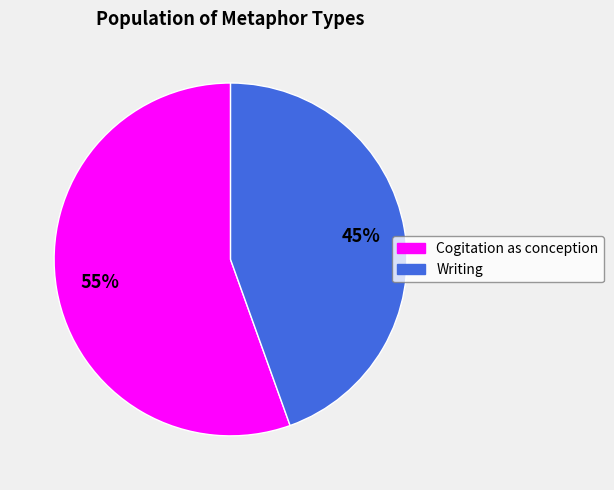

Rank the categories by value from lowest to highest.

Writing, Cogitation as conception